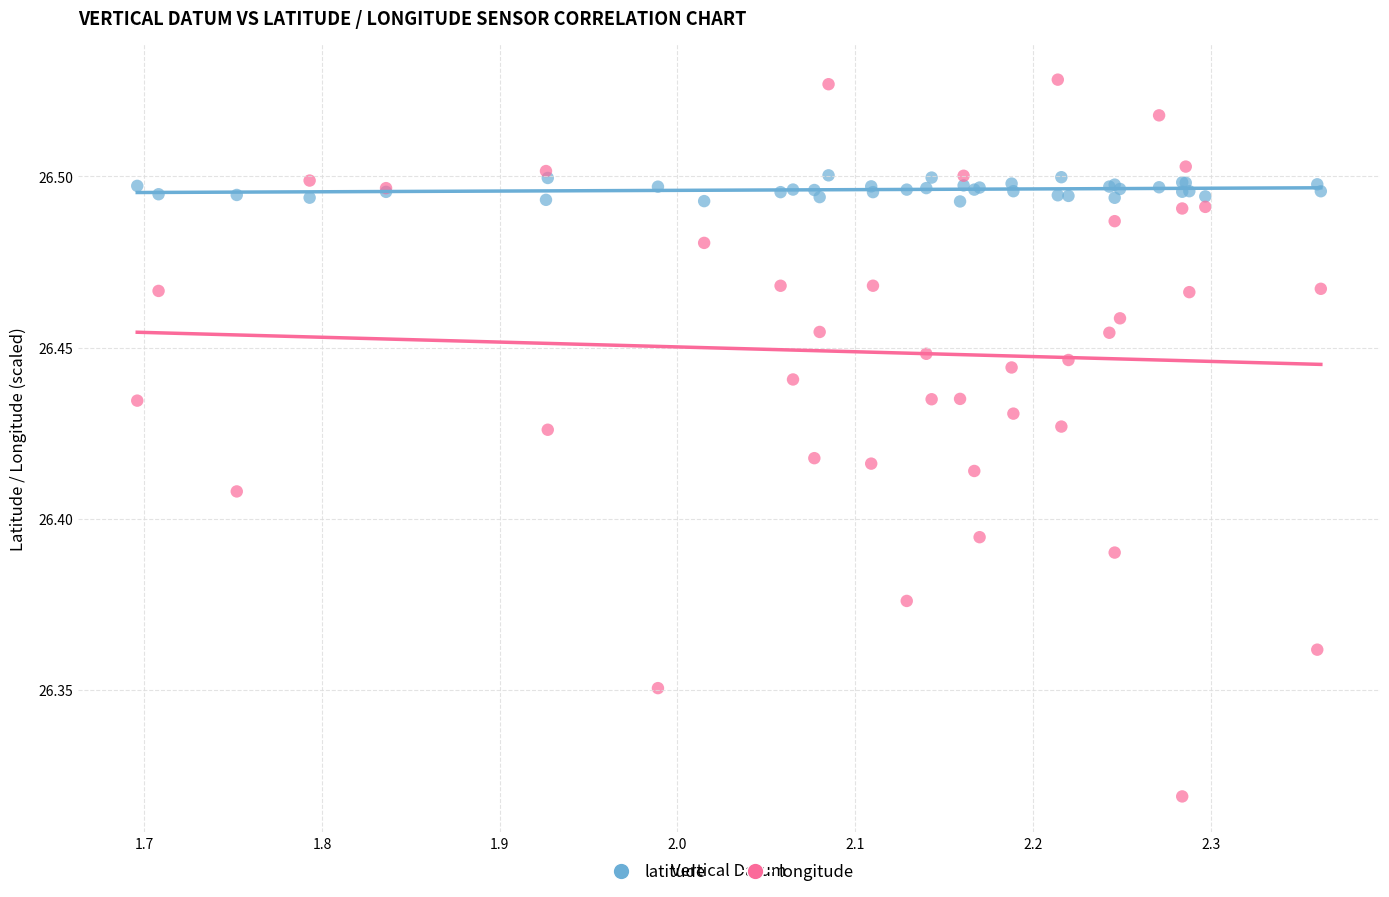

Which series contains the lowest Y value?

longitude